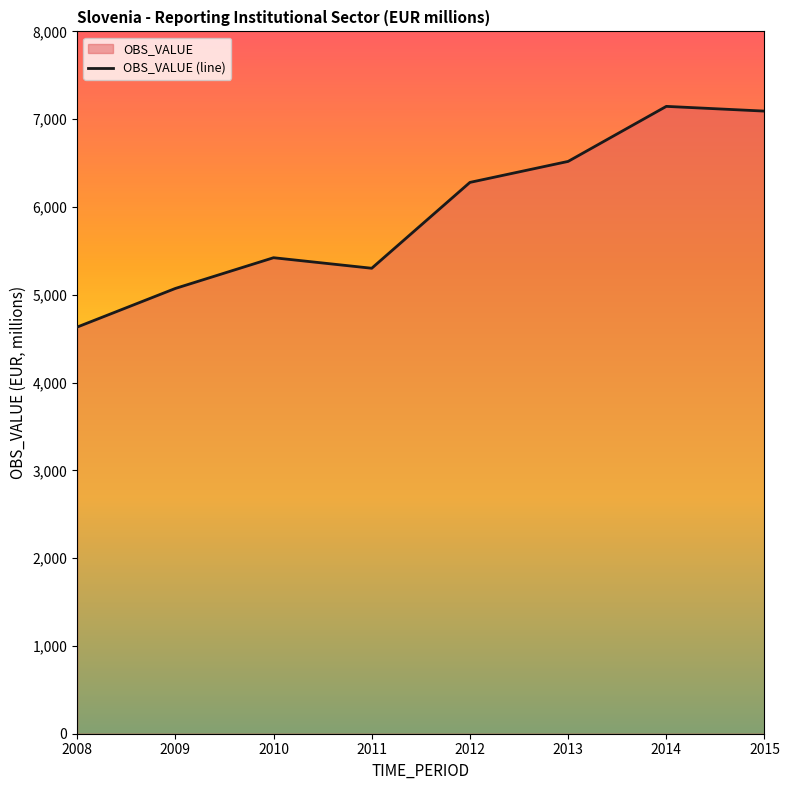

List the labels in order of value, smallest first.

2008, 2009, 2011, 2010, 2012, 2013, 2015, 2014